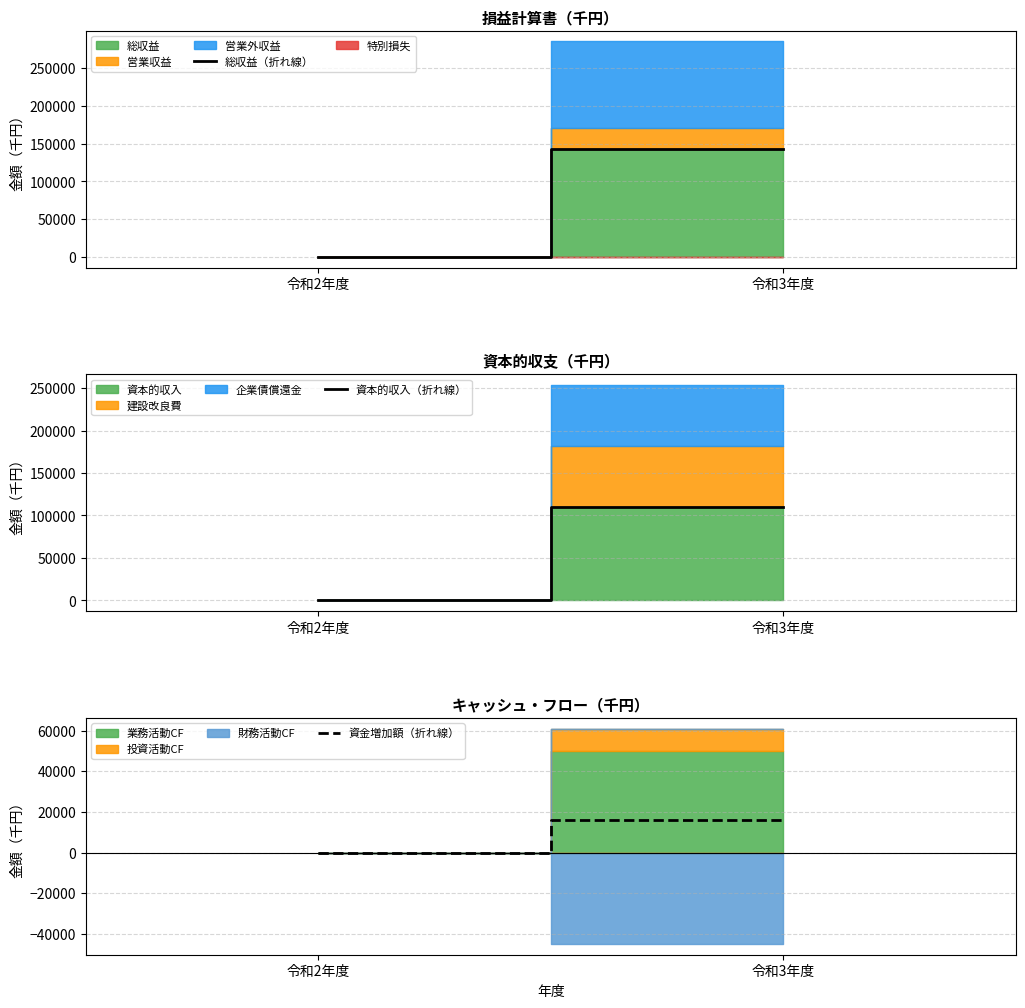

What is the sum of all 資金増加額（折れ線） values?

16071